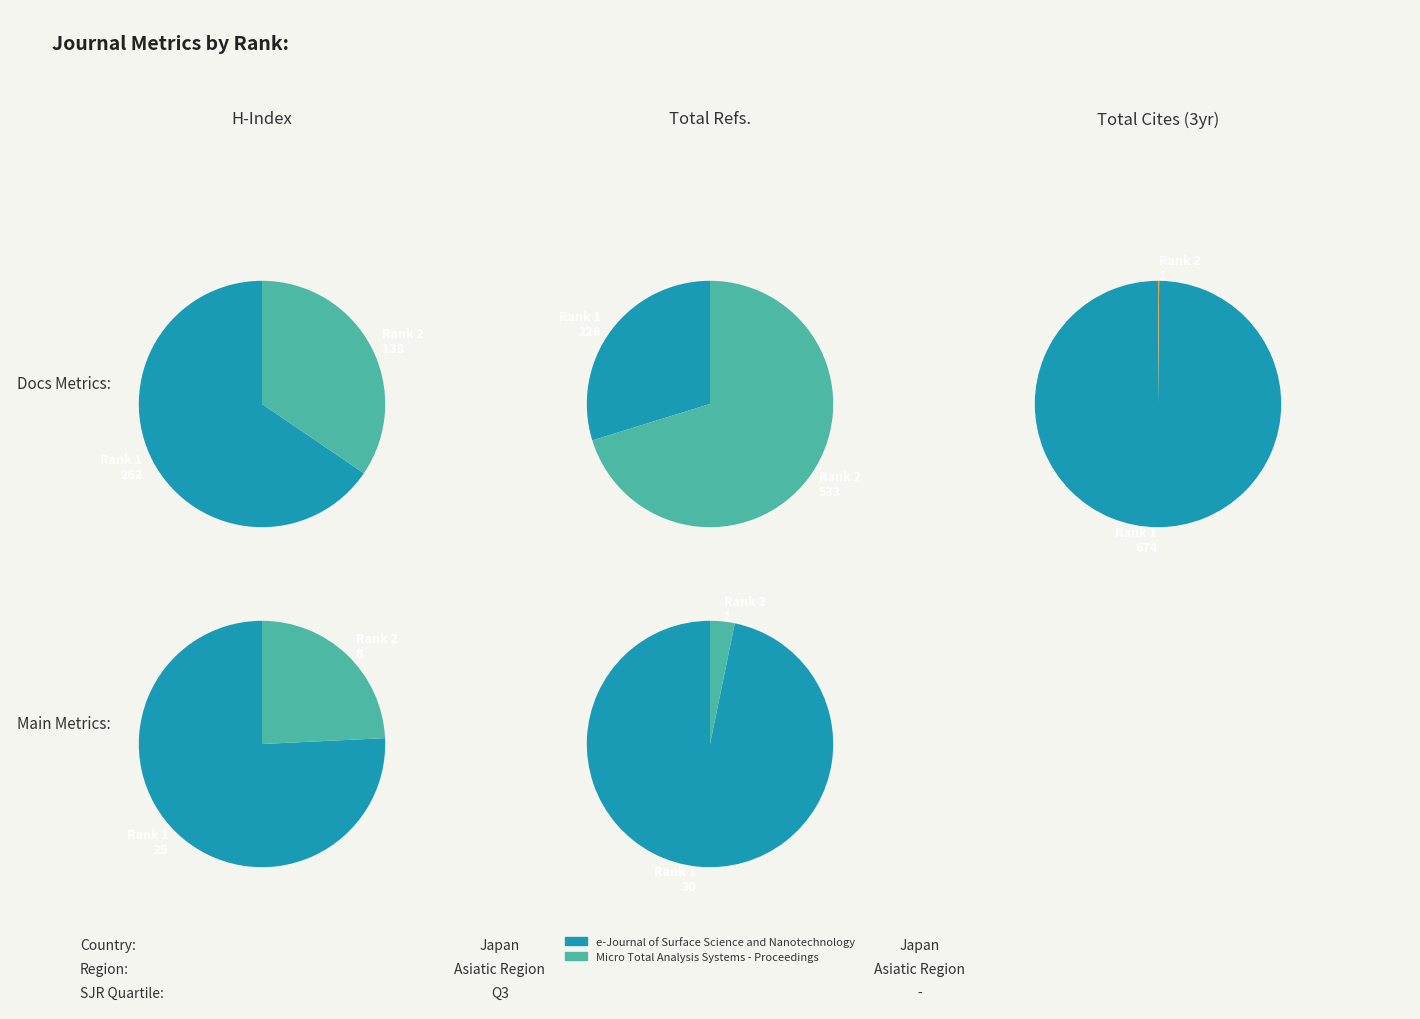

Between e-Journal of Surface Science and Nanotechnology and Micro Total Analysis Systems - Proceedings, which series saw the biggest shift?

Total Cites (3years)